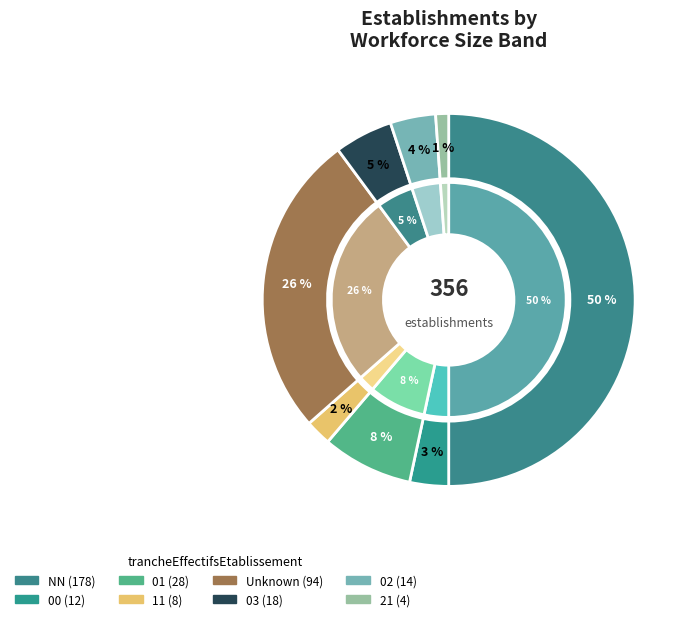

Count the number of slices in the pie.

8